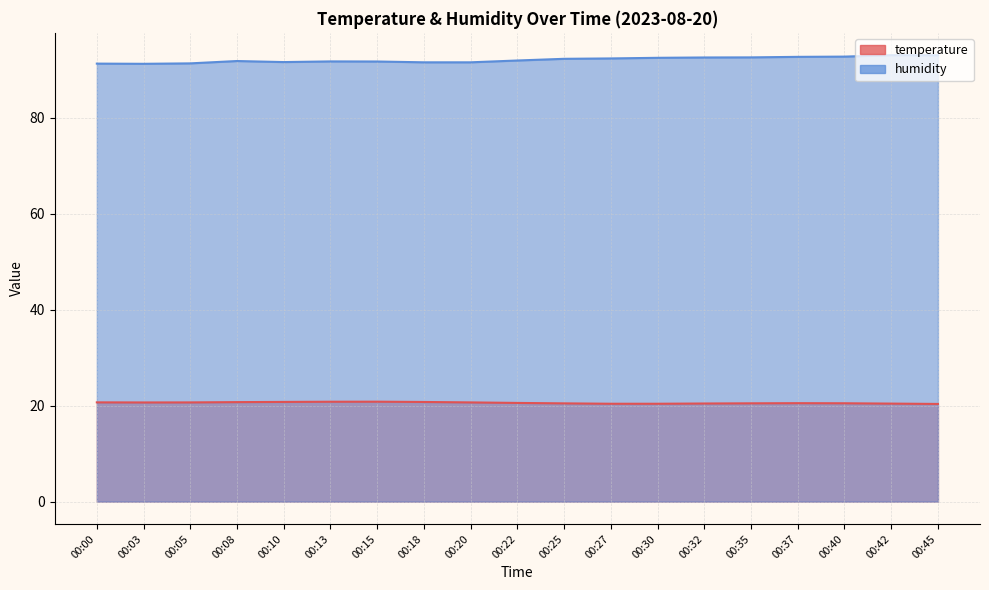

Rank the series by their average value, from lowest to highest.

temperature, humidity